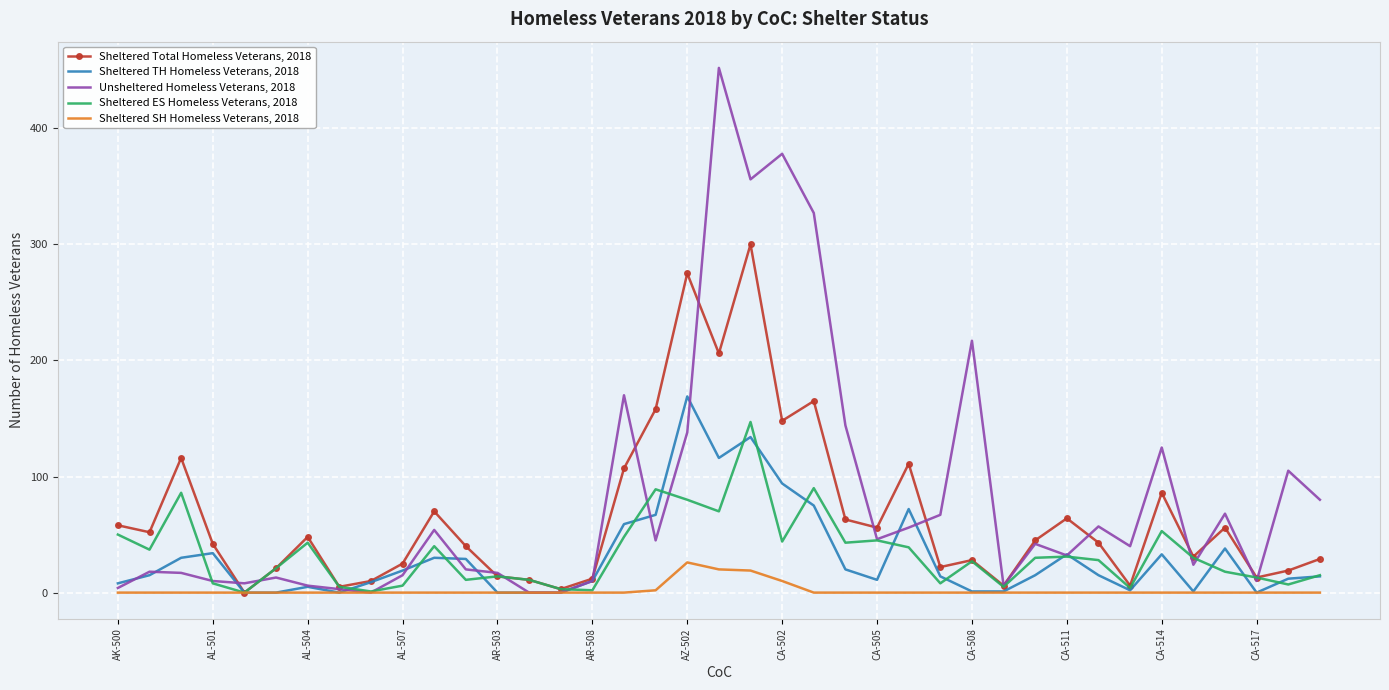

What is the difference between the maximum and second lowest values in the Sheltered ES Homeless Veterans, 2018 series?

146